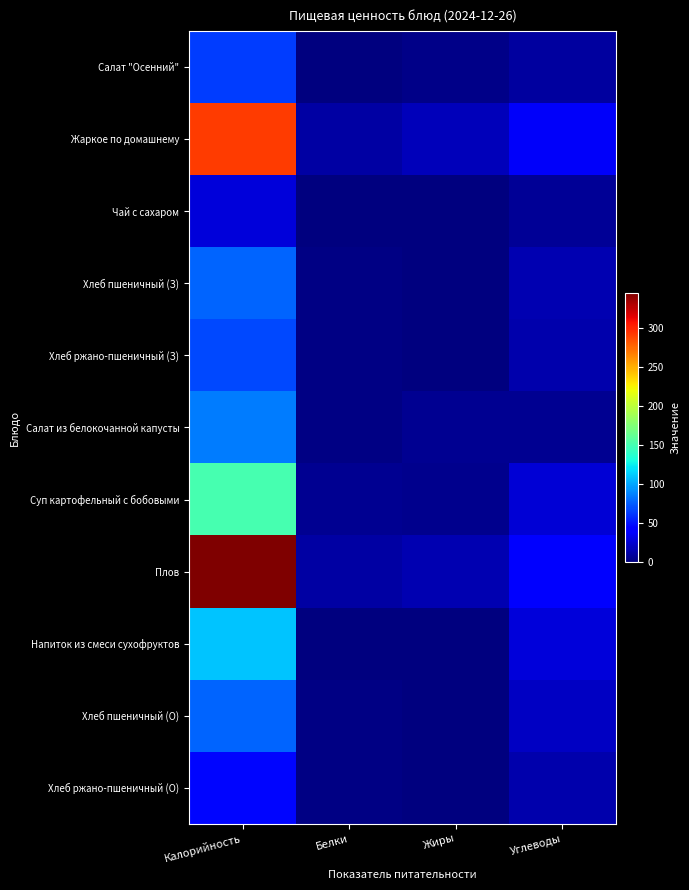

Reading left to right, transcribe all the data shown in this chart.

Салат "Осенний": Калорийность=64	Белки=1	Жиры=4	Углеводы=10
Жаркое по домашнему: Калорийность=292	Белки=12	Жиры=18	Углеводы=37
Чай с сахаром: Калорийность=27	Белки=0	Жиры=0	Углеводы=7
Хлеб пшеничный (З): Калорийность=77	Белки=2	Жиры=0	Углеводы=16
Хлеб ржано-пшеничный (З): Калорийность=68	Белки=2	Жиры=0	Углеводы=14
Салат из белокочанной капусты: Калорийность=86	Белки=2	Жиры=6	Углеводы=6
Суп картофельный с бобовыми: Калорийность=150	Белки=6	Жиры=5	Углеводы=26
Плов: Калорийность=345	Белки=11	Жиры=16	Углеводы=40
Напиток из смеси сухофруктов: Калорийность=110	Белки=1	Жиры=0	Углеводы=28
Хлеб пшеничный (О): Калорийность=77	Белки=2	Жиры=0	Углеводы=21
Хлеб ржано-пшеничный (О): Калорийность=45	Белки=2	Жиры=0	Углеводы=14